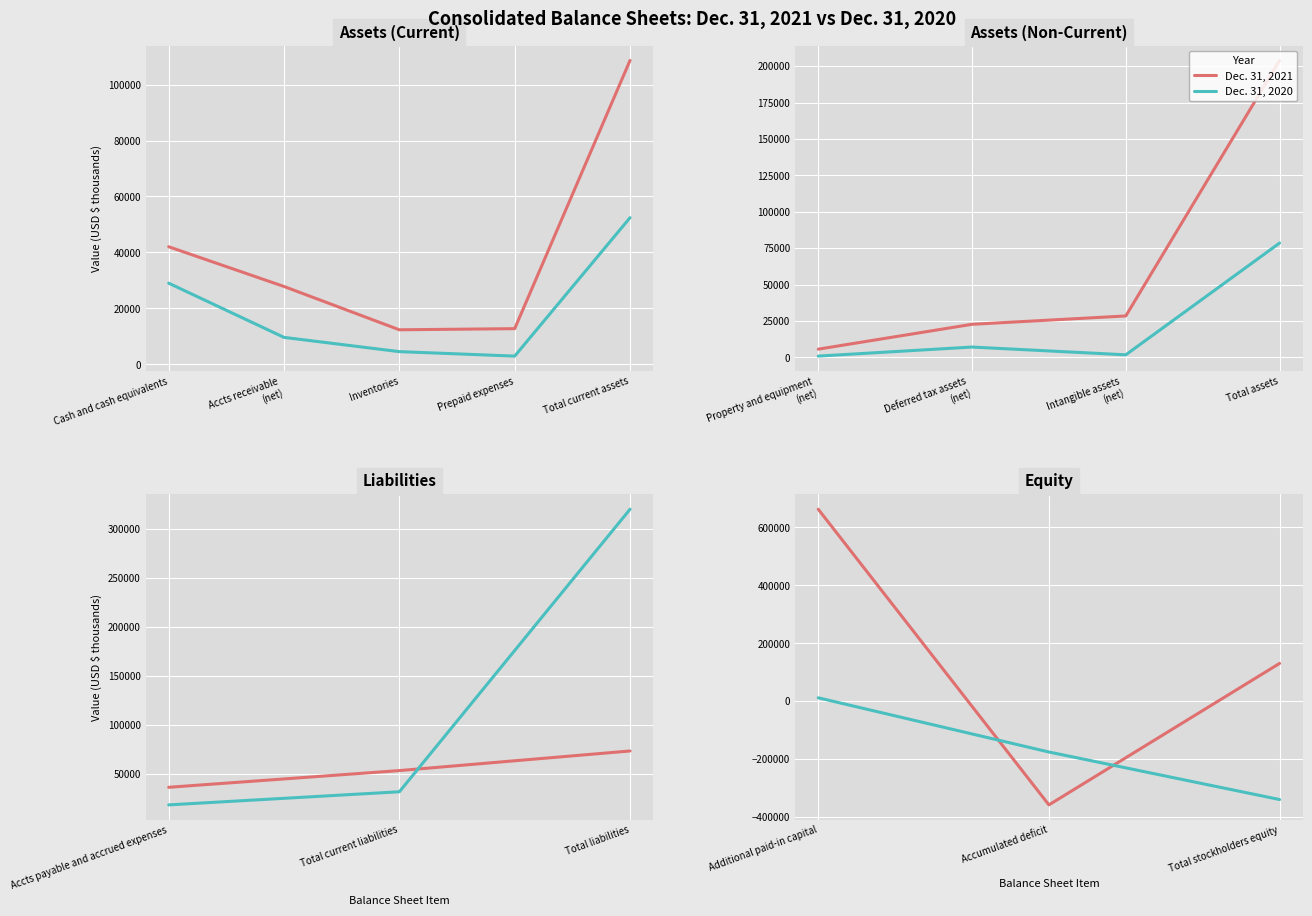

What is the smallest value displayed?

-358561